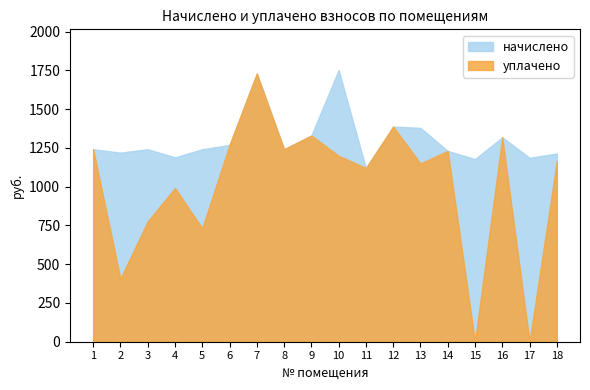

At which label is уплачено closest to 865?

3